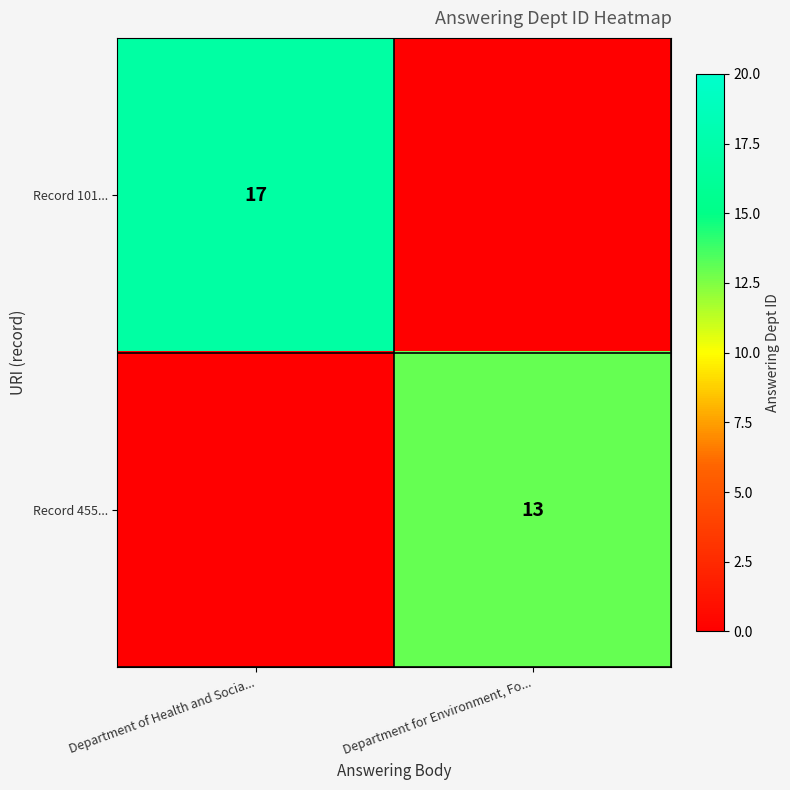

True or false: Record 101... has a value of 17 at Department of Health and Socia....

True